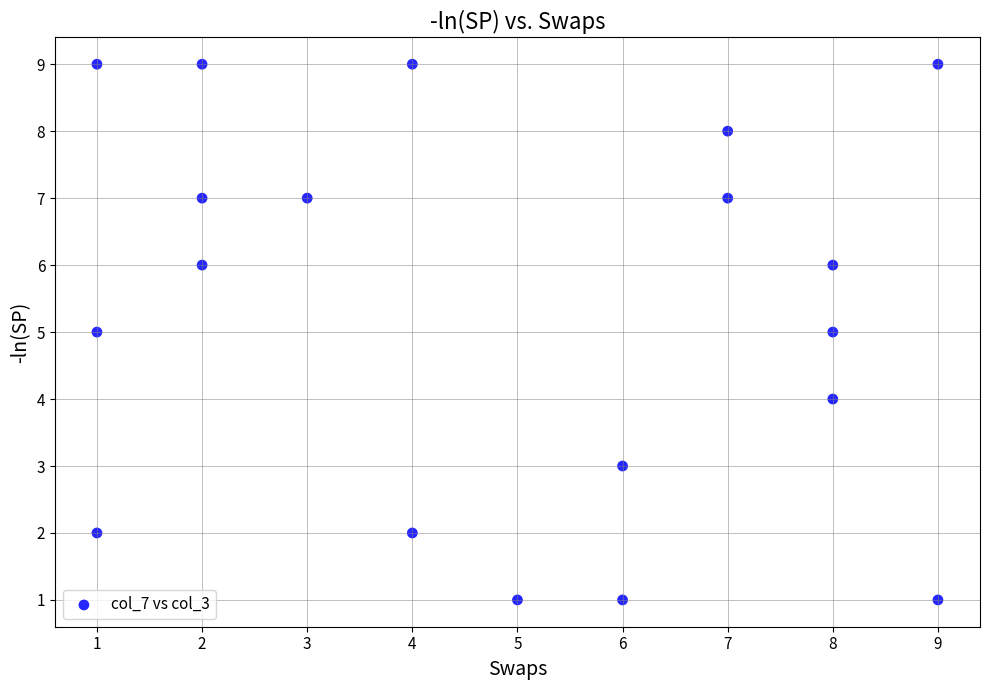

What is the range of Y values (max minus min)?

8